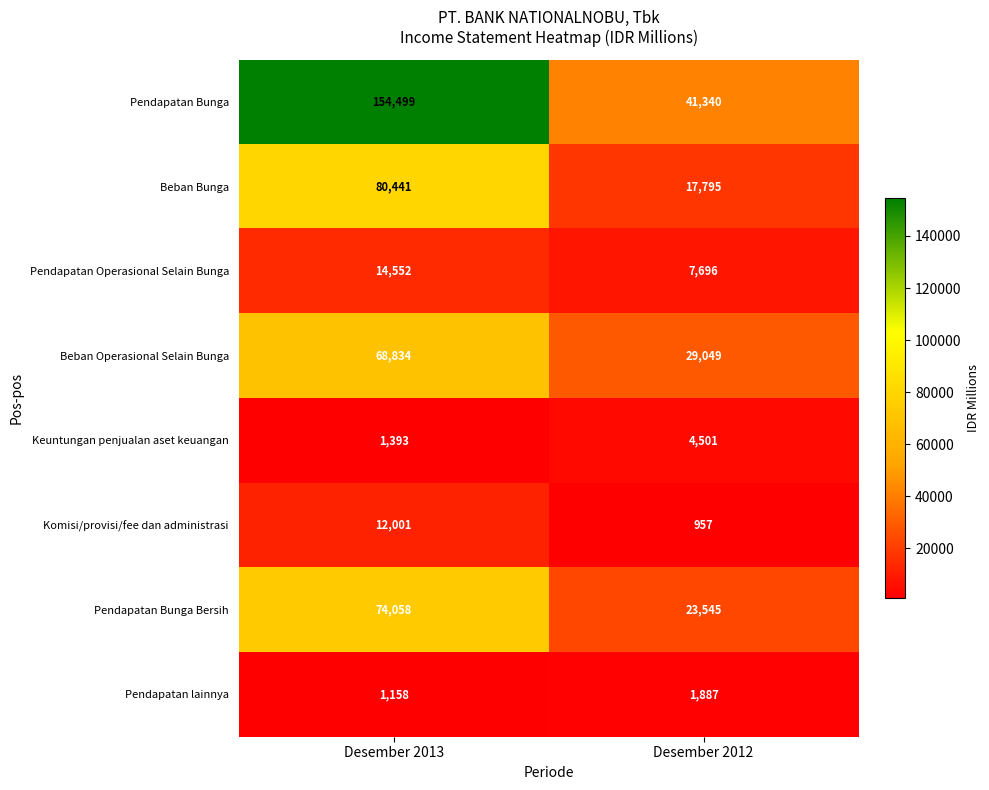

What is the difference between the maximum and minimum values in the Pendapatan Operasional Selain Bunga series?

6856